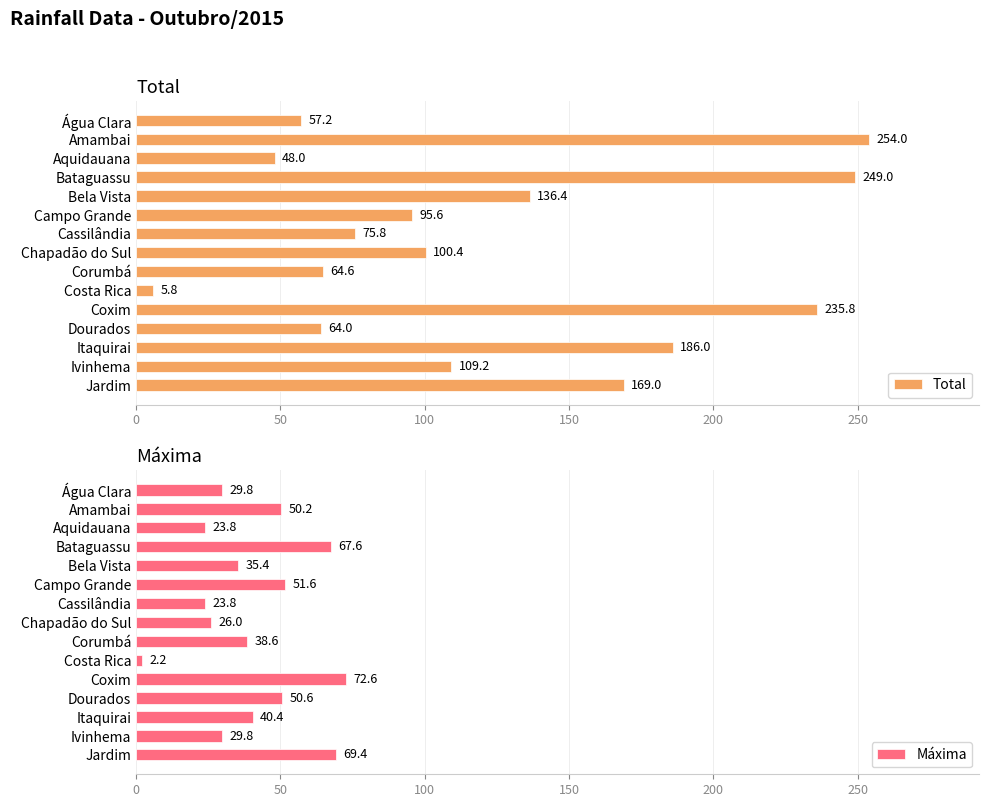

What is the minimum value shown in the chart?

2.2